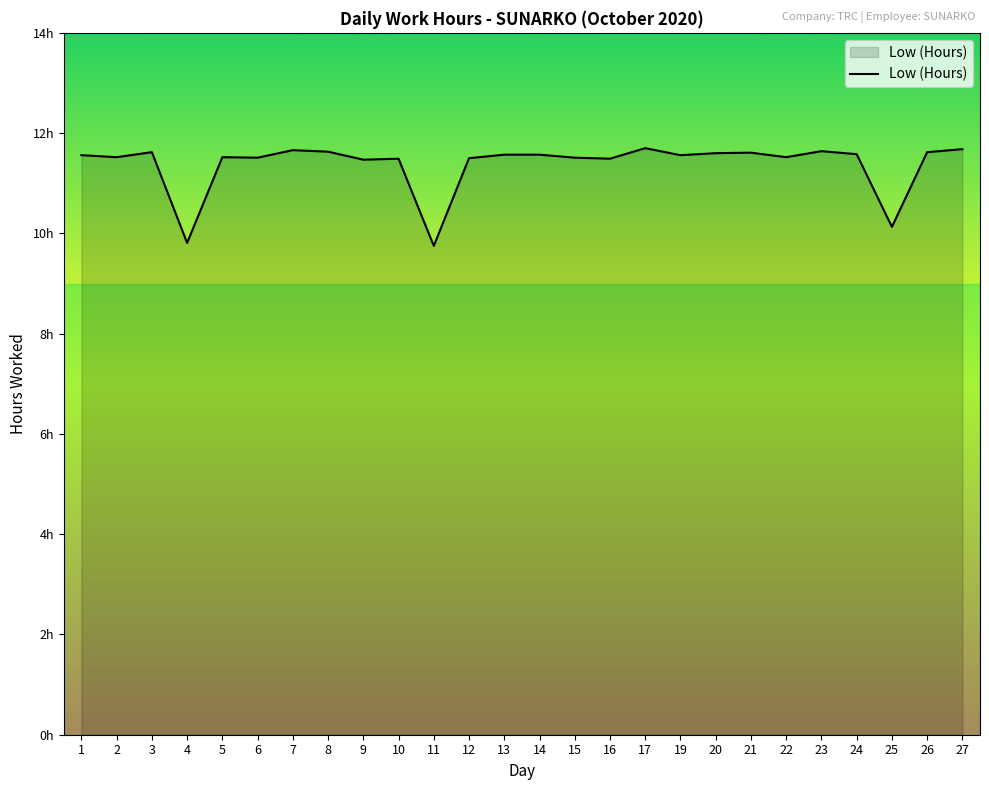

Does the chart display data point markers on the line(s)?

No